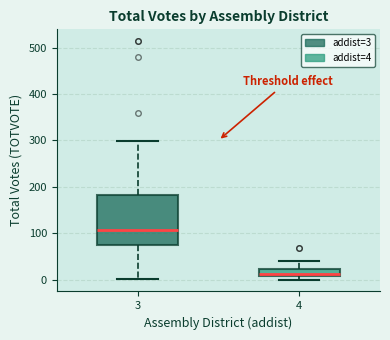

Which box's median line is the lowest?

4